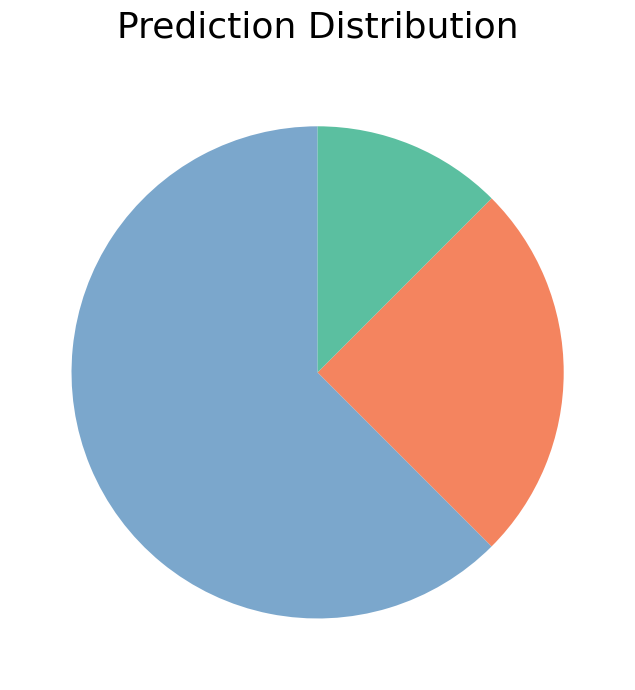

How many segments does this pie chart have?

3